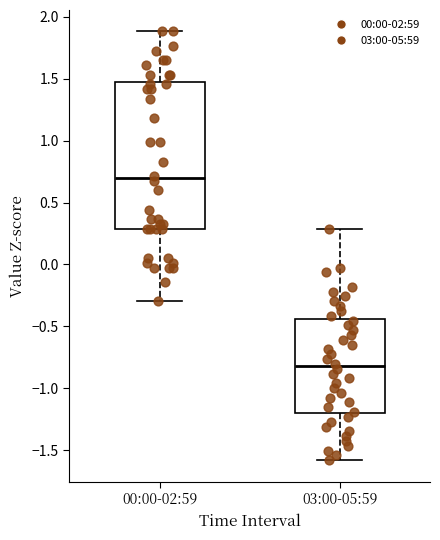

Where does the lower whisker of the box for 00:00-02:59 end on the y-axis? The values are not printed on the chart, so give them approximately, as read against the axis.

-0.30